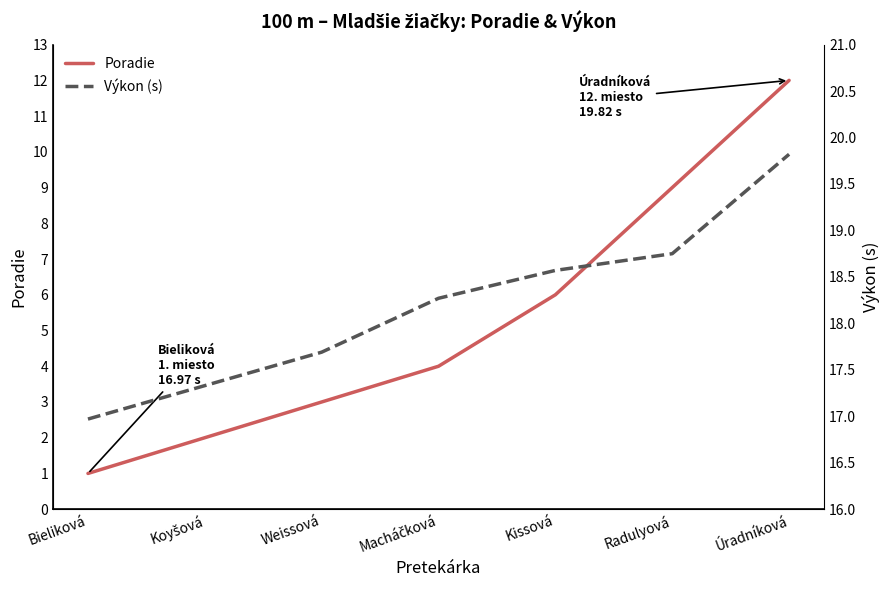

What are all the series names shown in the legend?

Poradie, Výkon (s)